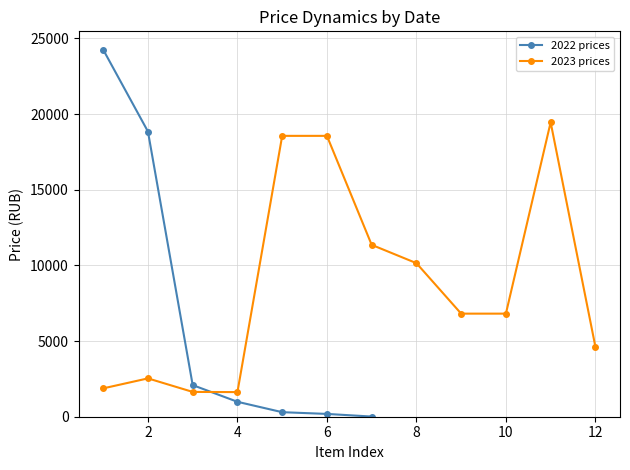

At which category does the data reach its first local peak?

2